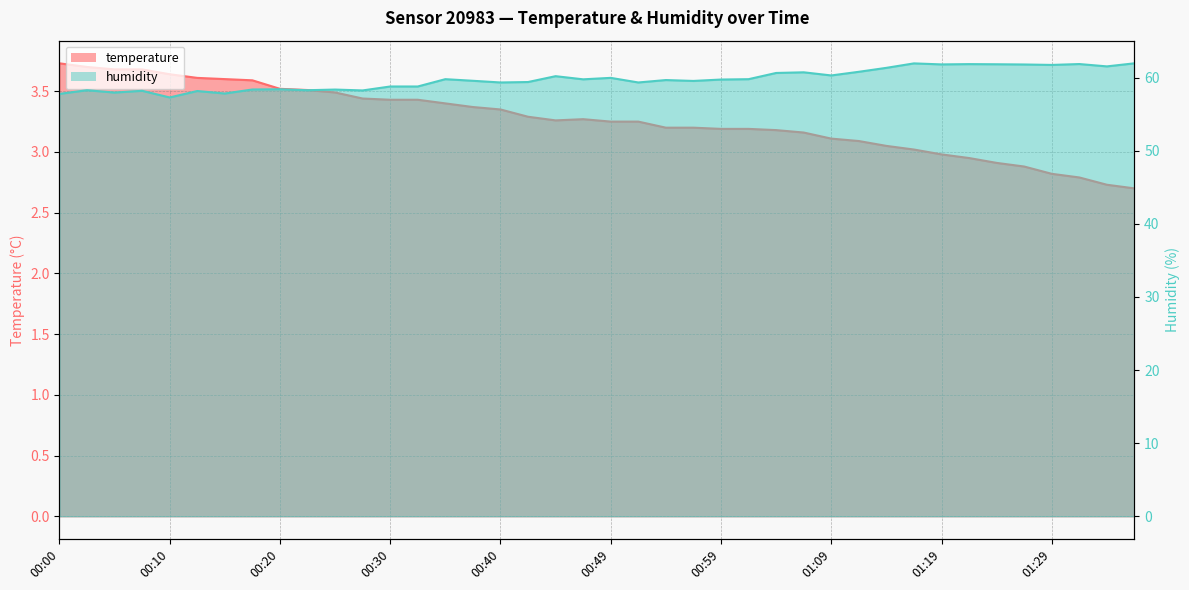

Where is the first local minimum for temperature?

00:45